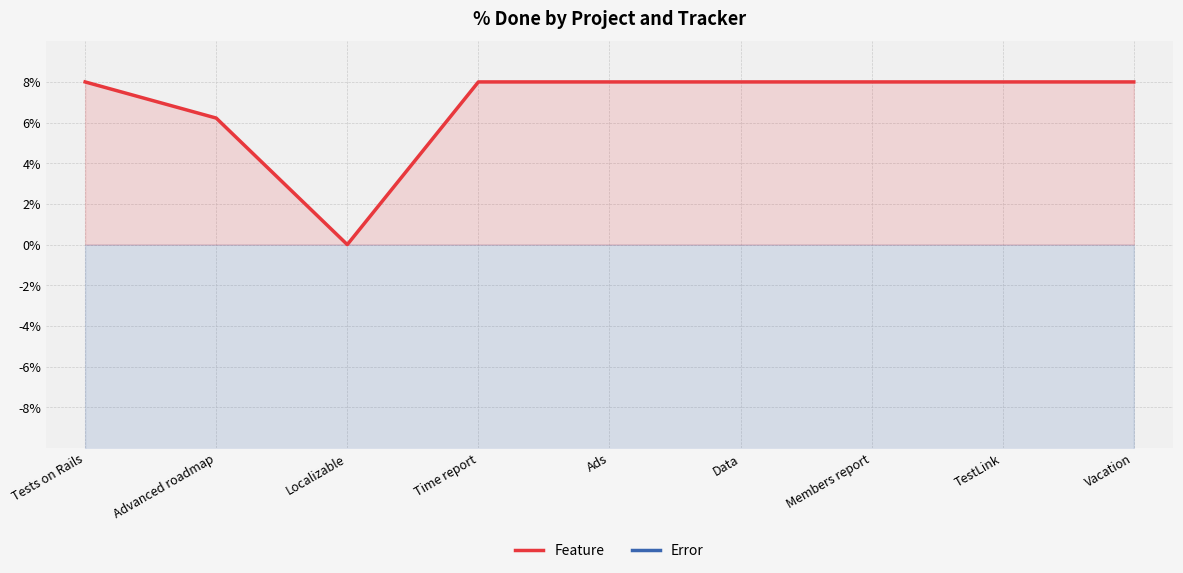

True or false: Error and Feature intersect in this chart.

False